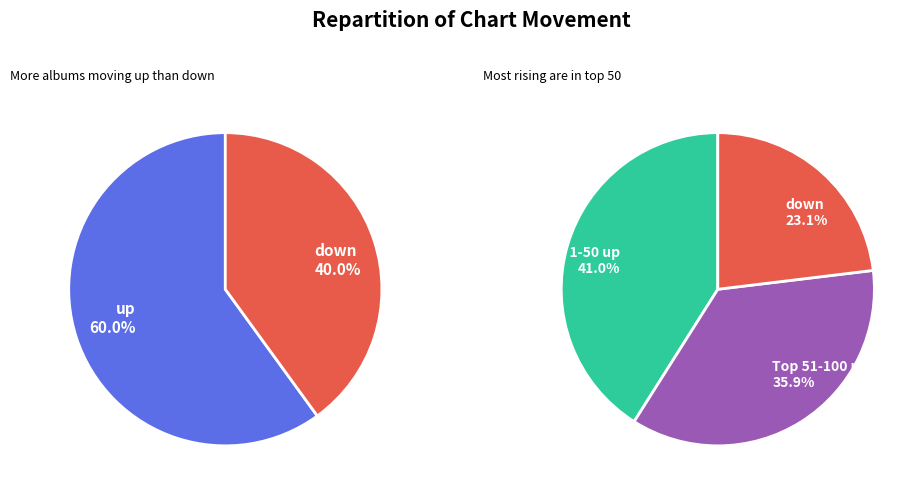

What percentage is the down slice, to the nearest percent?

40%